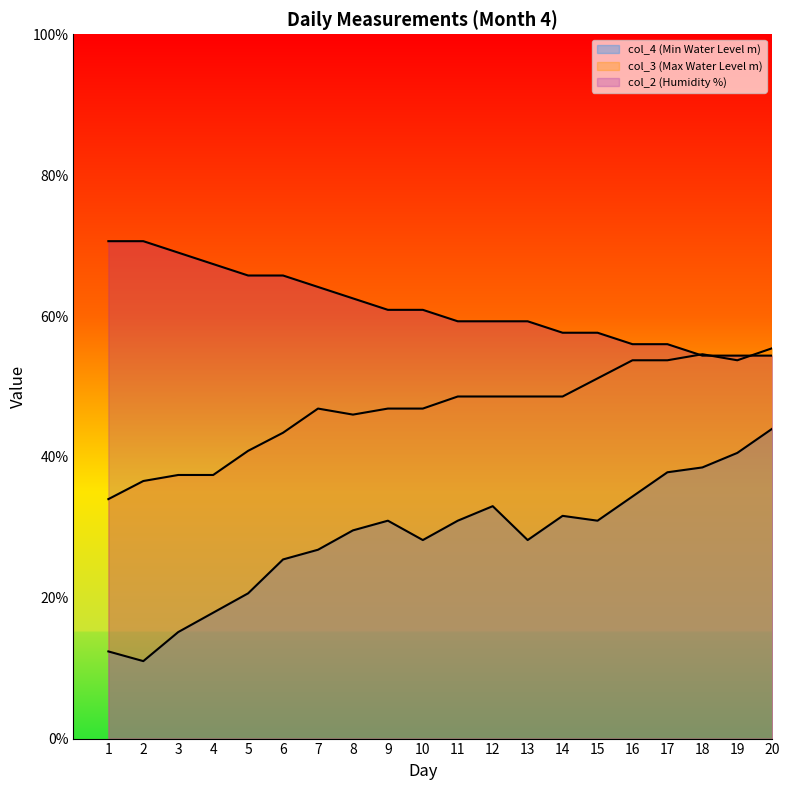

What is the difference between the maximum and minimum values in the col_2 (Humidity %) series?

16.2